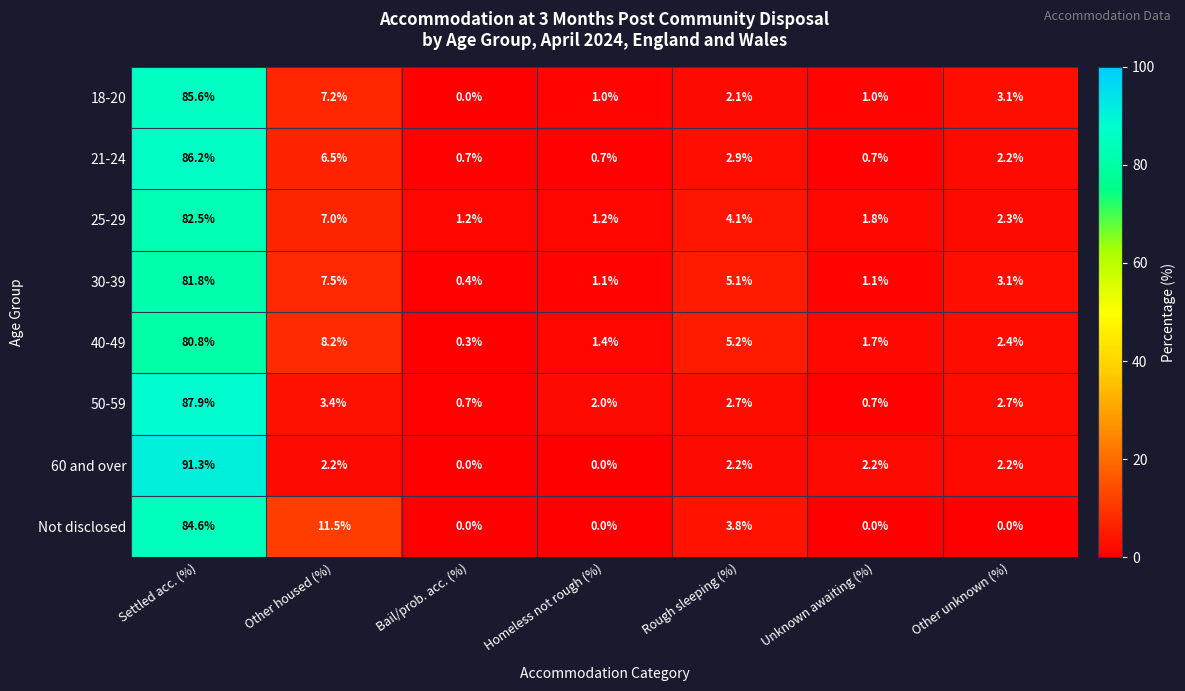

At which label does 25-29 first exceed 2?

Settled acc. (%)